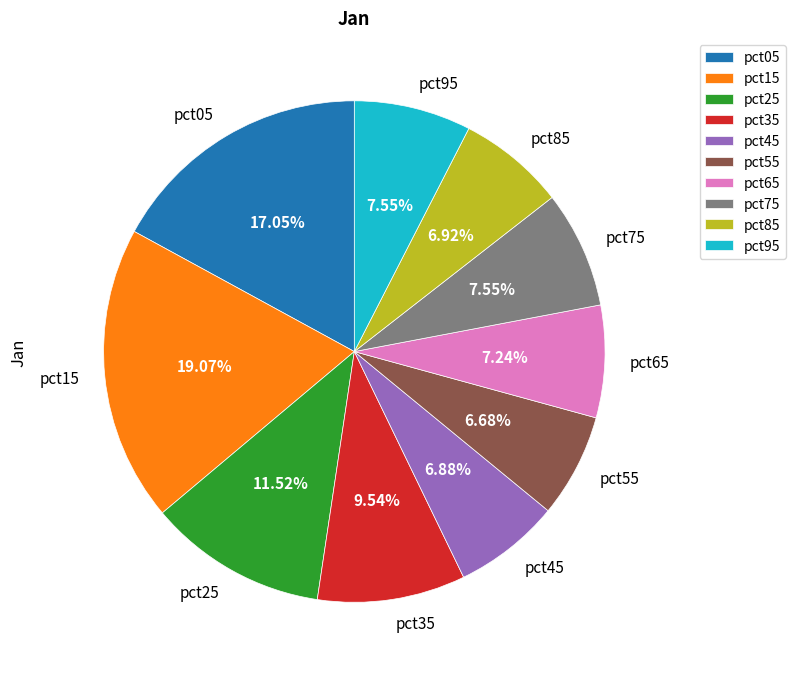

The pct95 slice represents 8% of the pie. True or false?

True